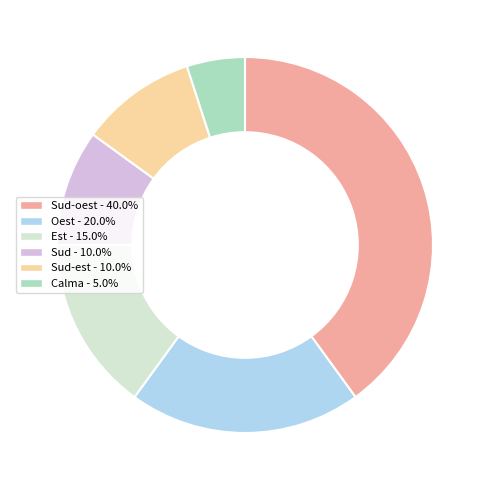

Does any single category account for the majority?

No